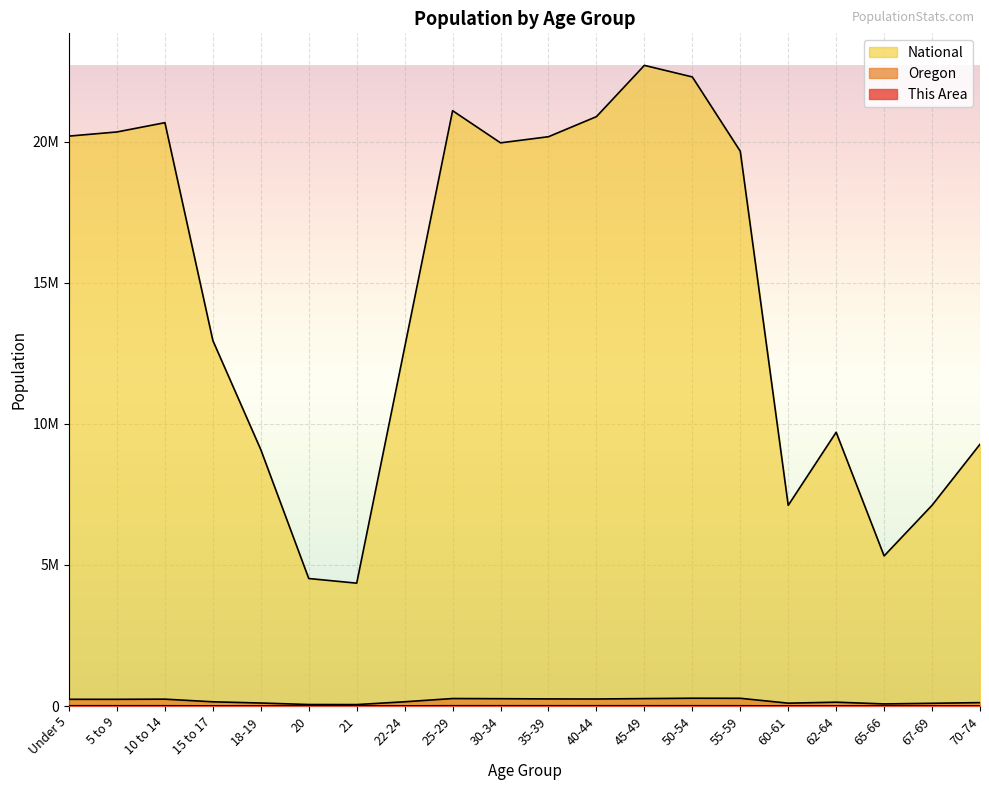

True or false: This Area and National cross at least once.

False